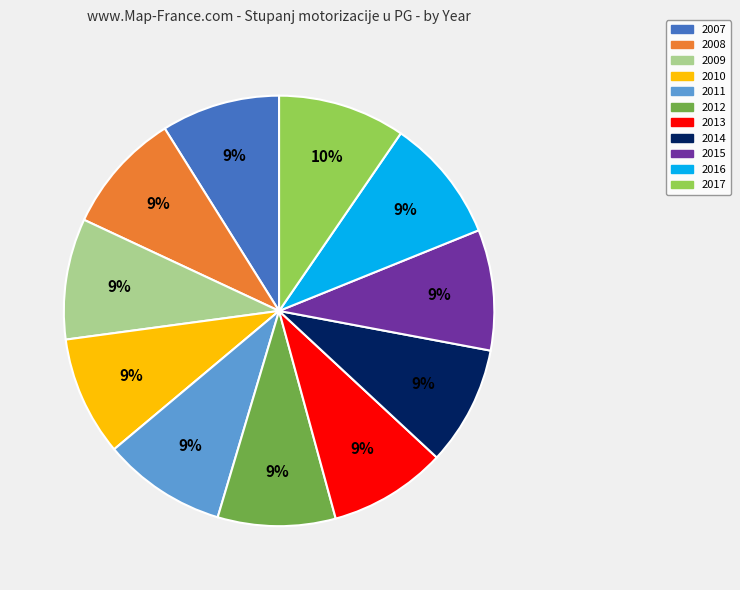

Is the sum of 2009 and 2013 greater than half?

No